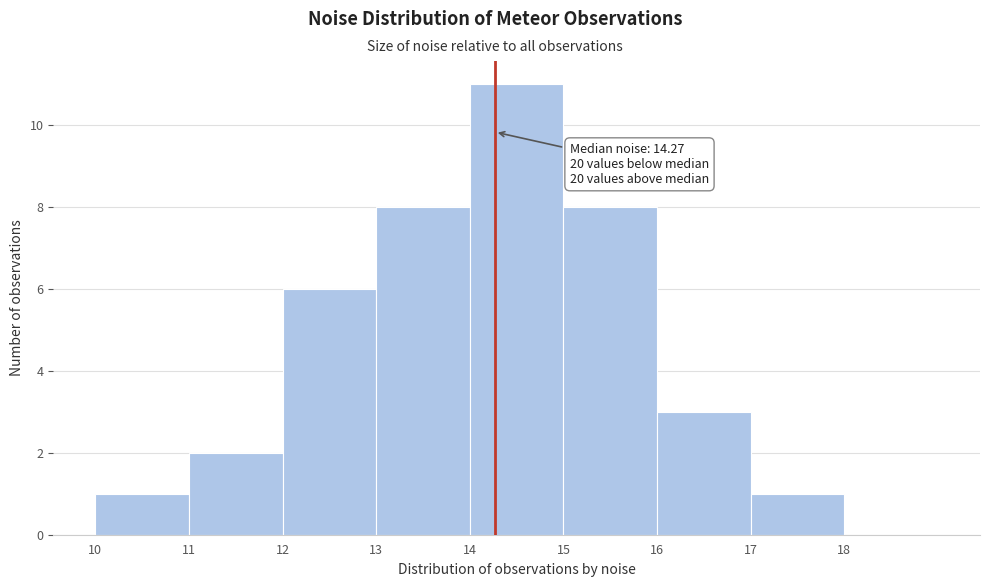

Over which range of the x-axis is the bar tallest?

14 to 15